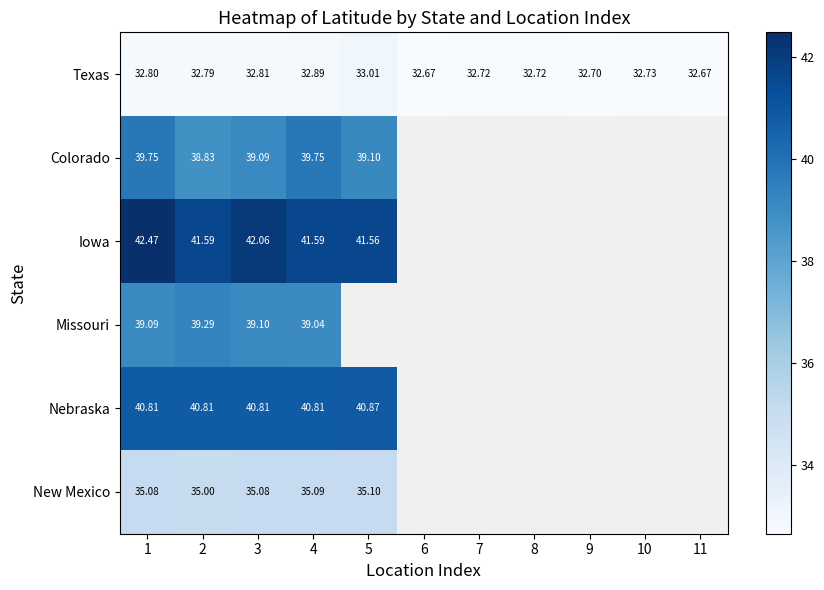

Rank the series by their maximum value, from lowest to highest.

Texas, New Mexico, Missouri, Colorado, Nebraska, Iowa